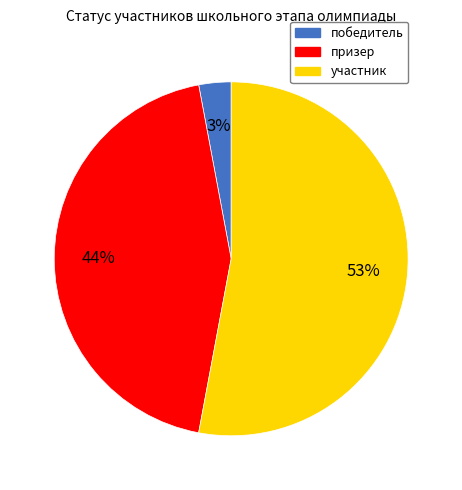

What percentage is the призер slice, to the nearest percent?

44%